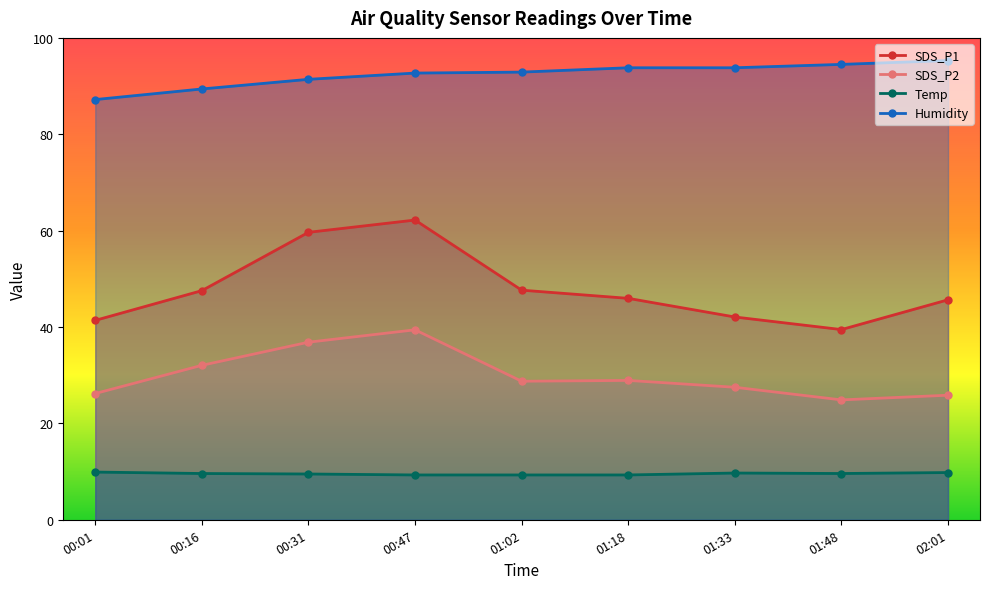

What is the difference between the highest and lowest values at 00:47?

83.4